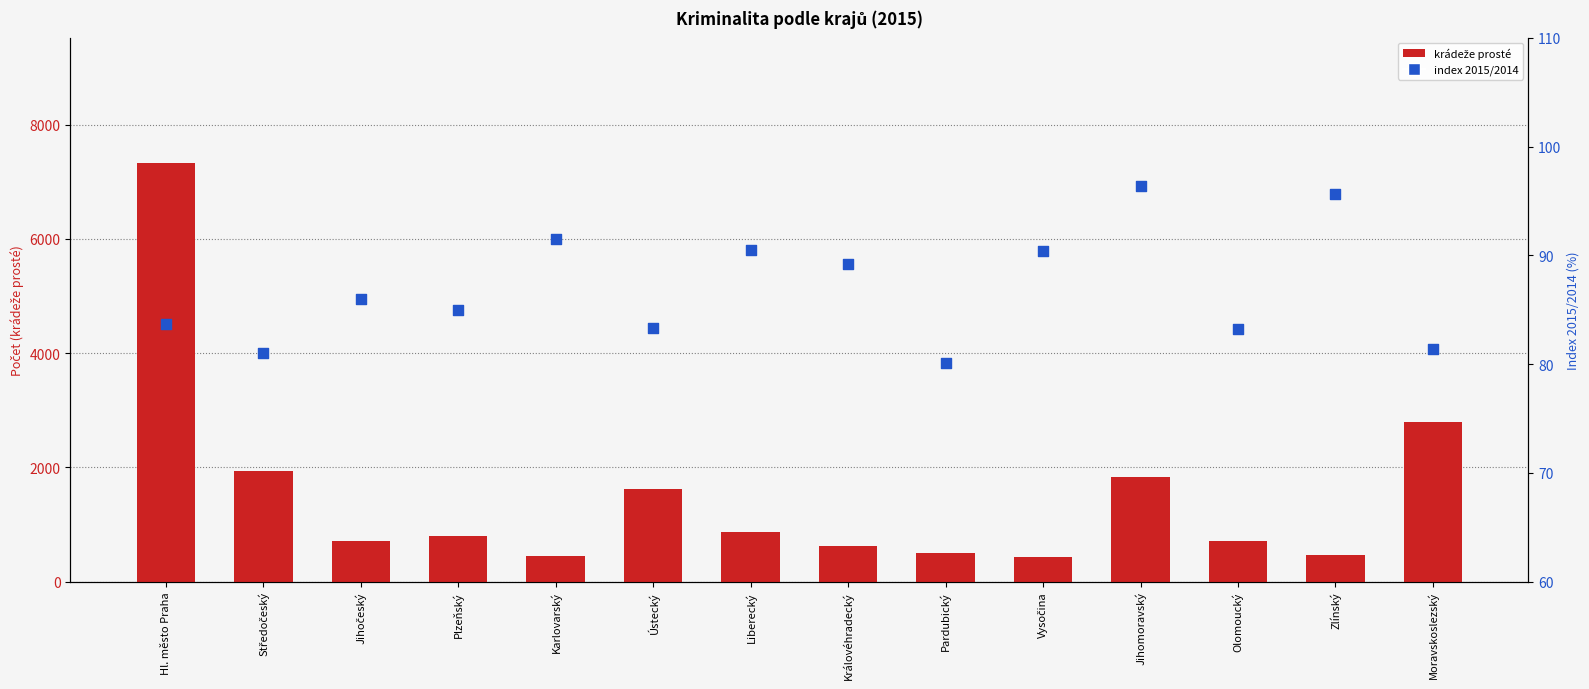

What are all the series names shown in the legend?

krádeže prosté, index 2015/2014